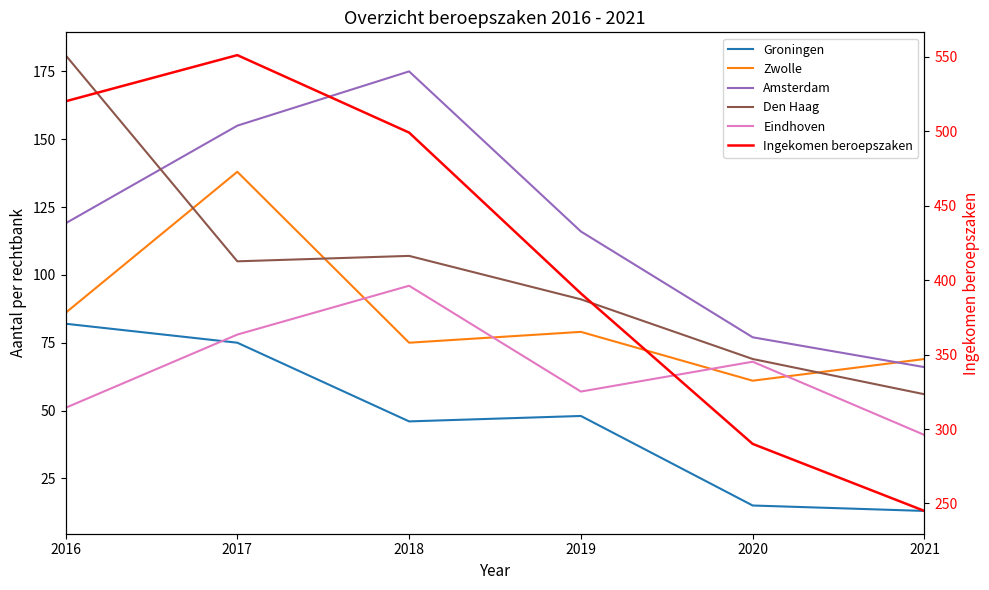

Between 2017 and 2021, which series saw the biggest shift?

Ingekomen beroepszaken